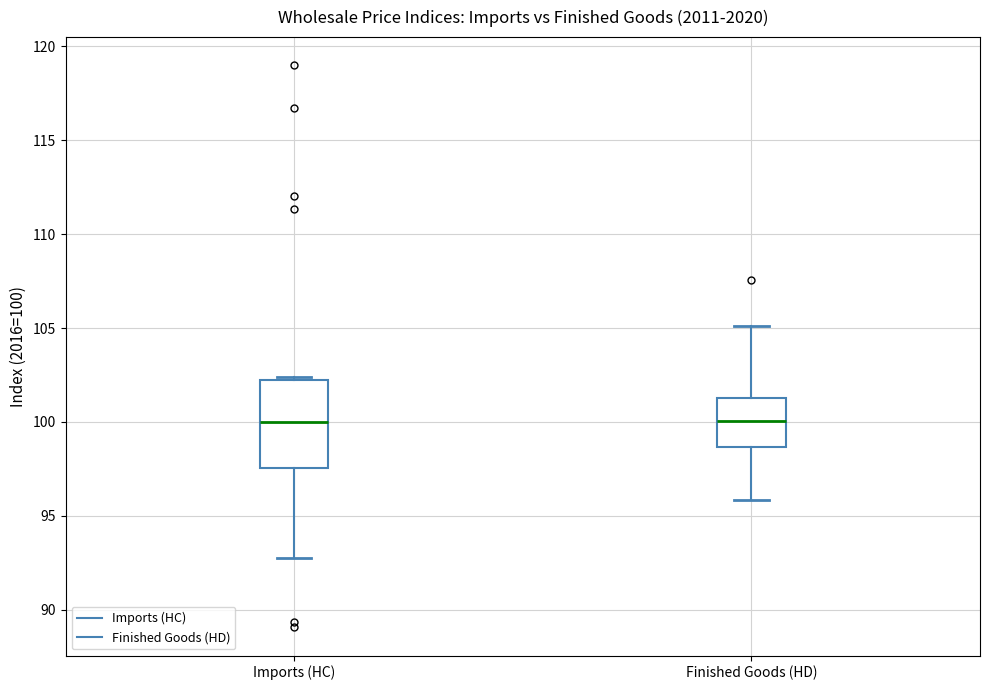

Comparing the boxes themselves (not the whiskers), which one is the tallest?

Imports (HC)